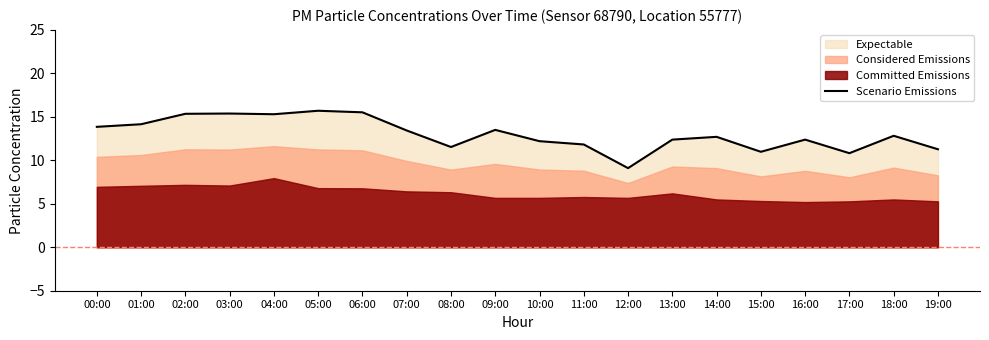

How many interior local peaks (higher than both neighbors) does the data have?

6